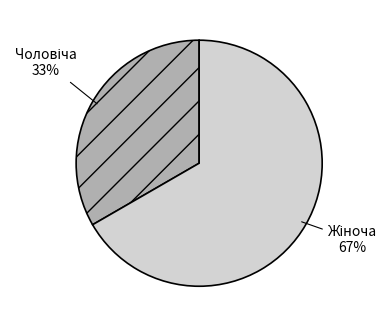

Is there a majority slice in this chart?

Yes